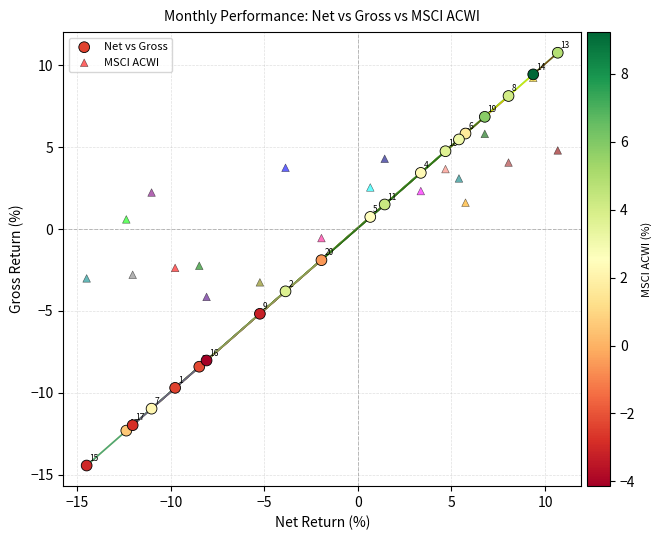

In the MSCI ACWI series, what Y value is closest to 2?

2.2